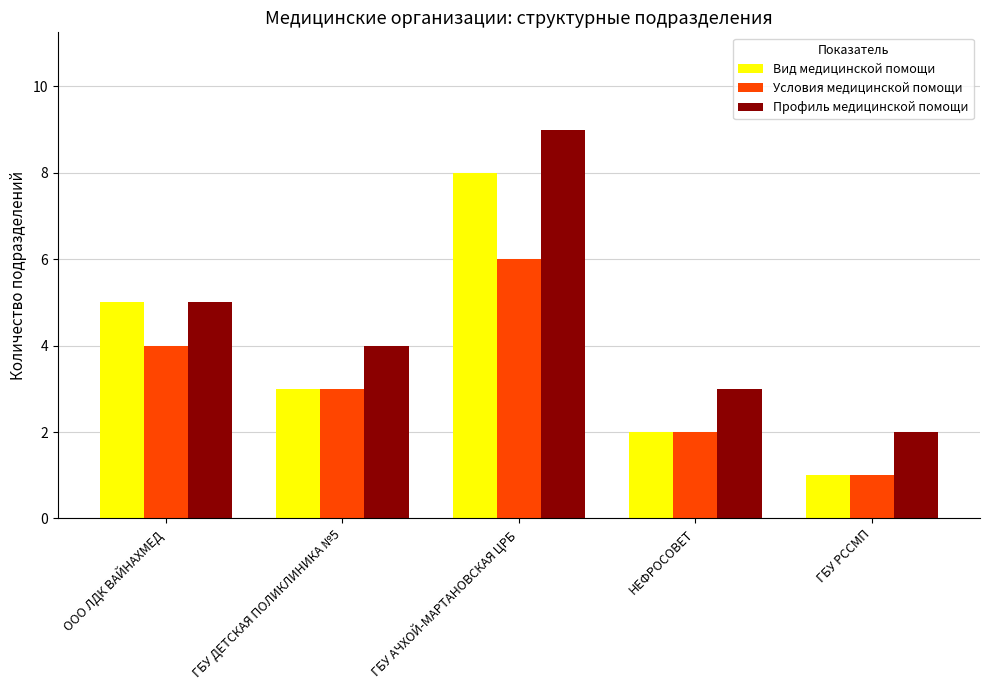

What is the difference between the maximum and minimum values in the Условия медицинской помощи series?

5